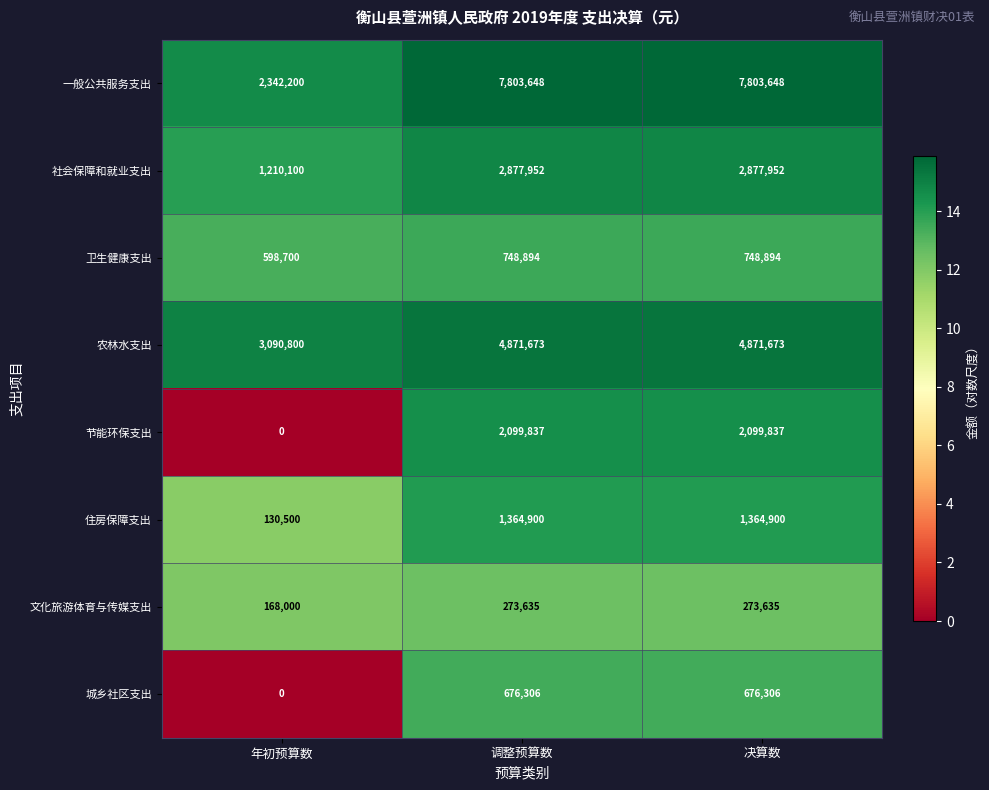

What is the difference between the highest and lowest values at 年初预算数?

3090800